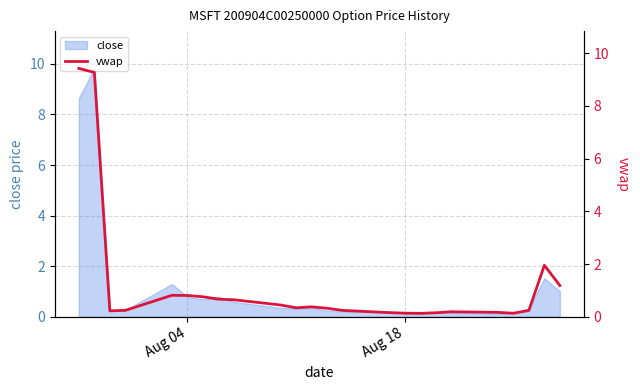

What is the highest value of the close series?

9.8